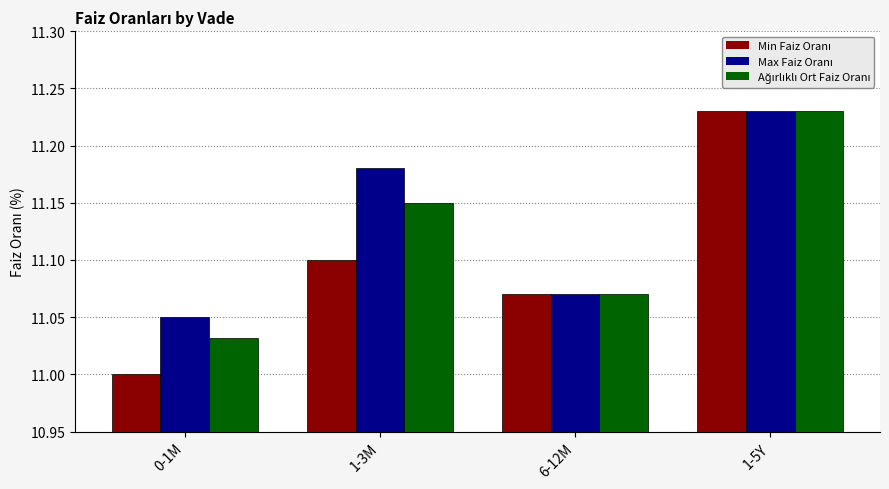

At which category is the sum across all series the highest?

1-5Y